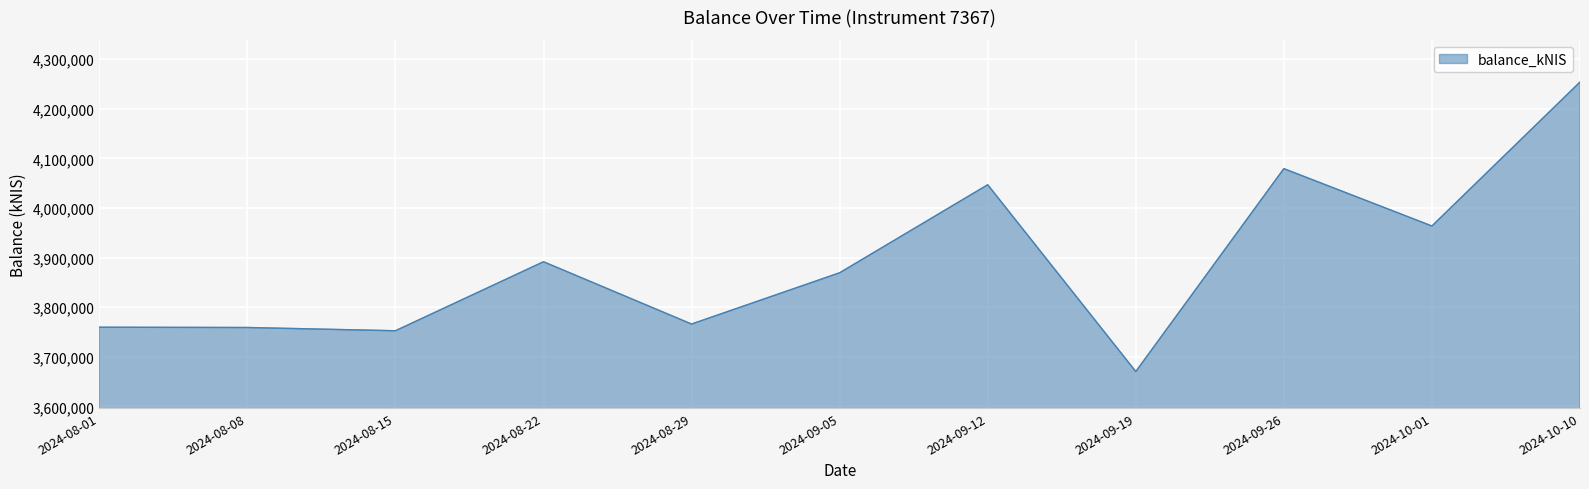

Read the value at 2024-09-12.

4046801.9